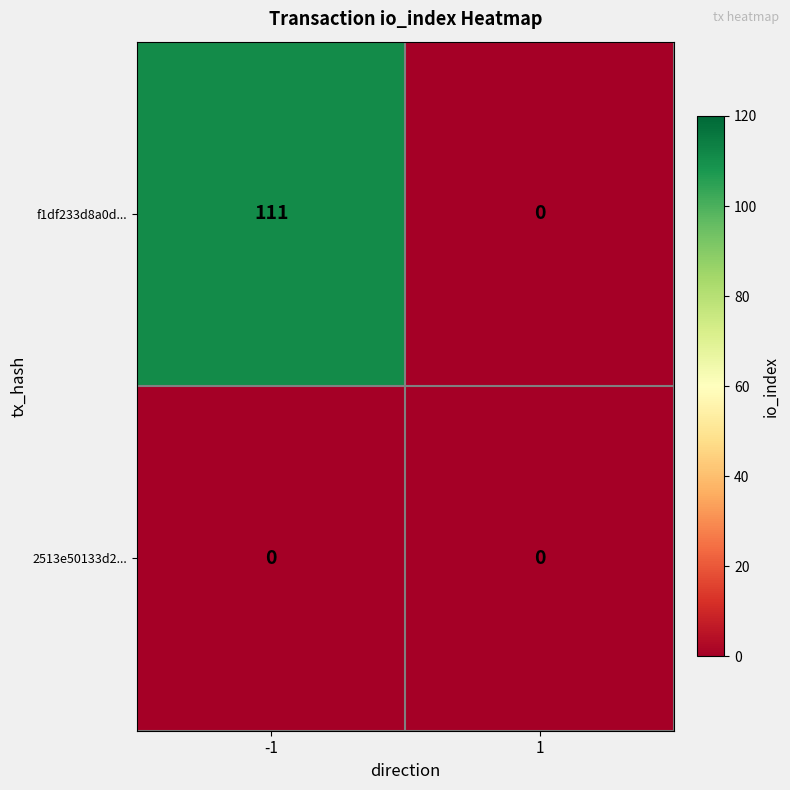

Reading left to right, transcribe all the data shown in this chart.

f1df233d8a0d...: 111	0
2513e50133d2...: 0	0